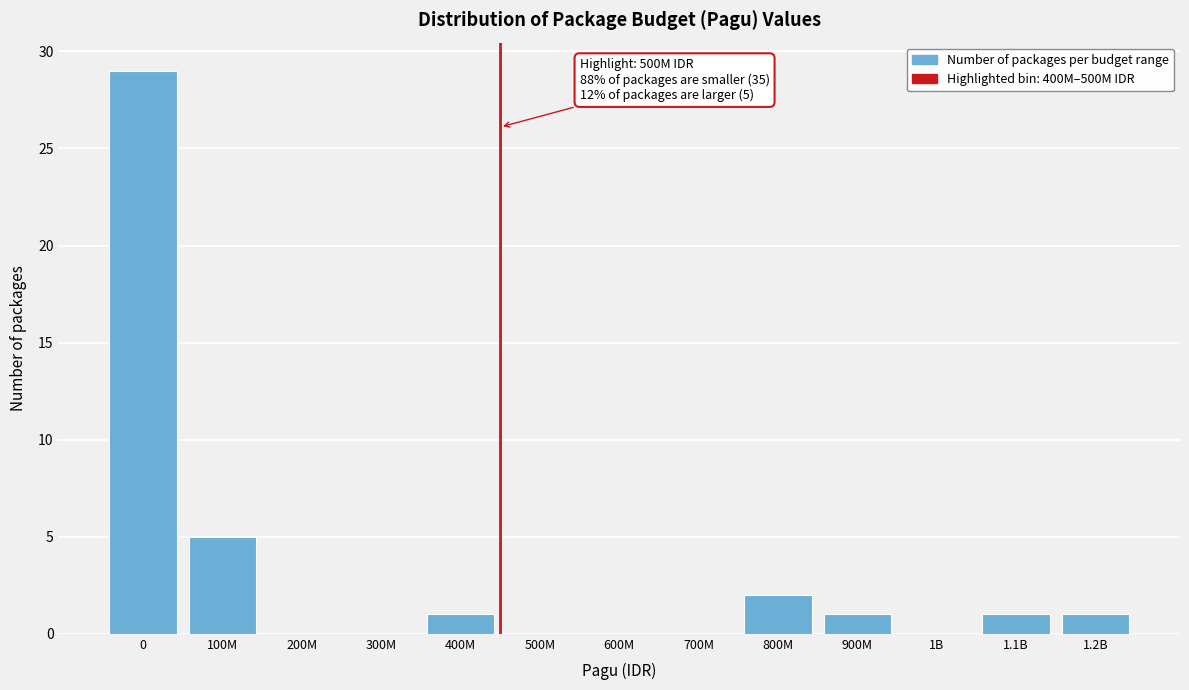

Reading left to right, what are all the values shown in this chart?

0=29	100M=5	200M=0	300M=0	400M=1	500M=0	600M=0	700M=0	800M=2	900M=1	1B=0	1.1B=1	1.2B=1